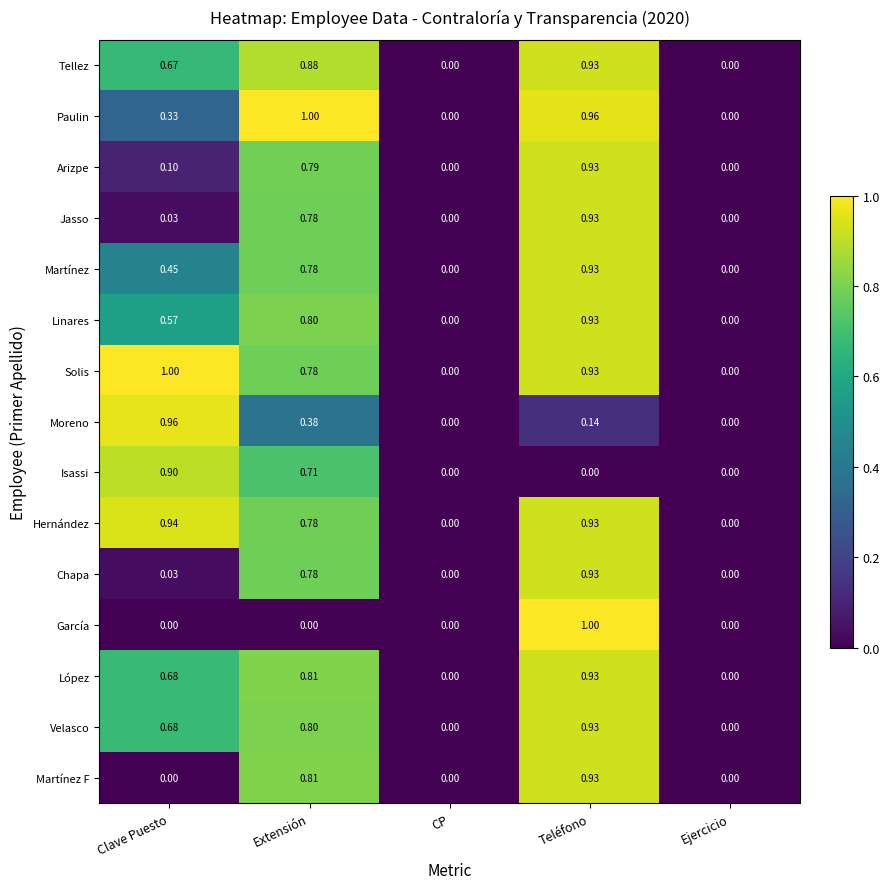

At which category is the sum across all series the highest?

Teléfono